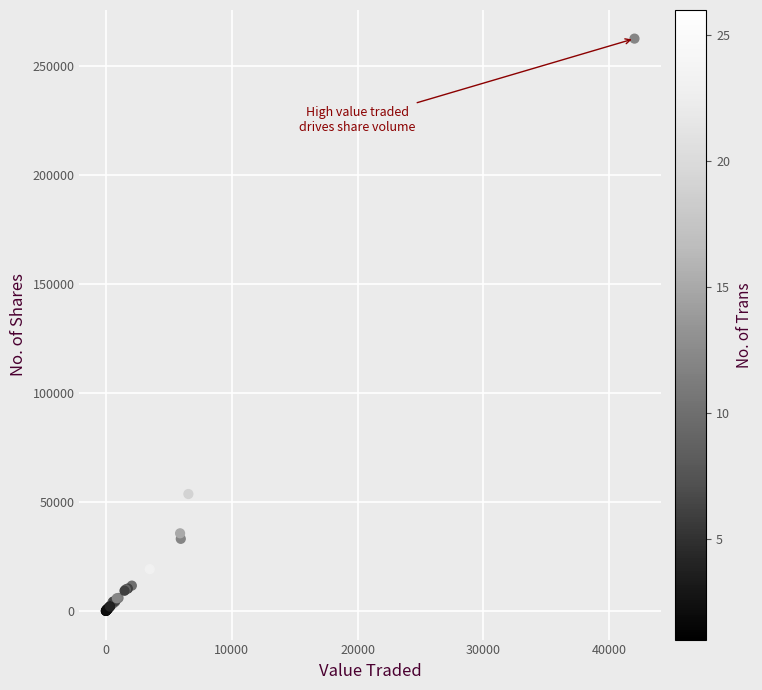

What Y value in the scatter plot is closest to 131244?

53644